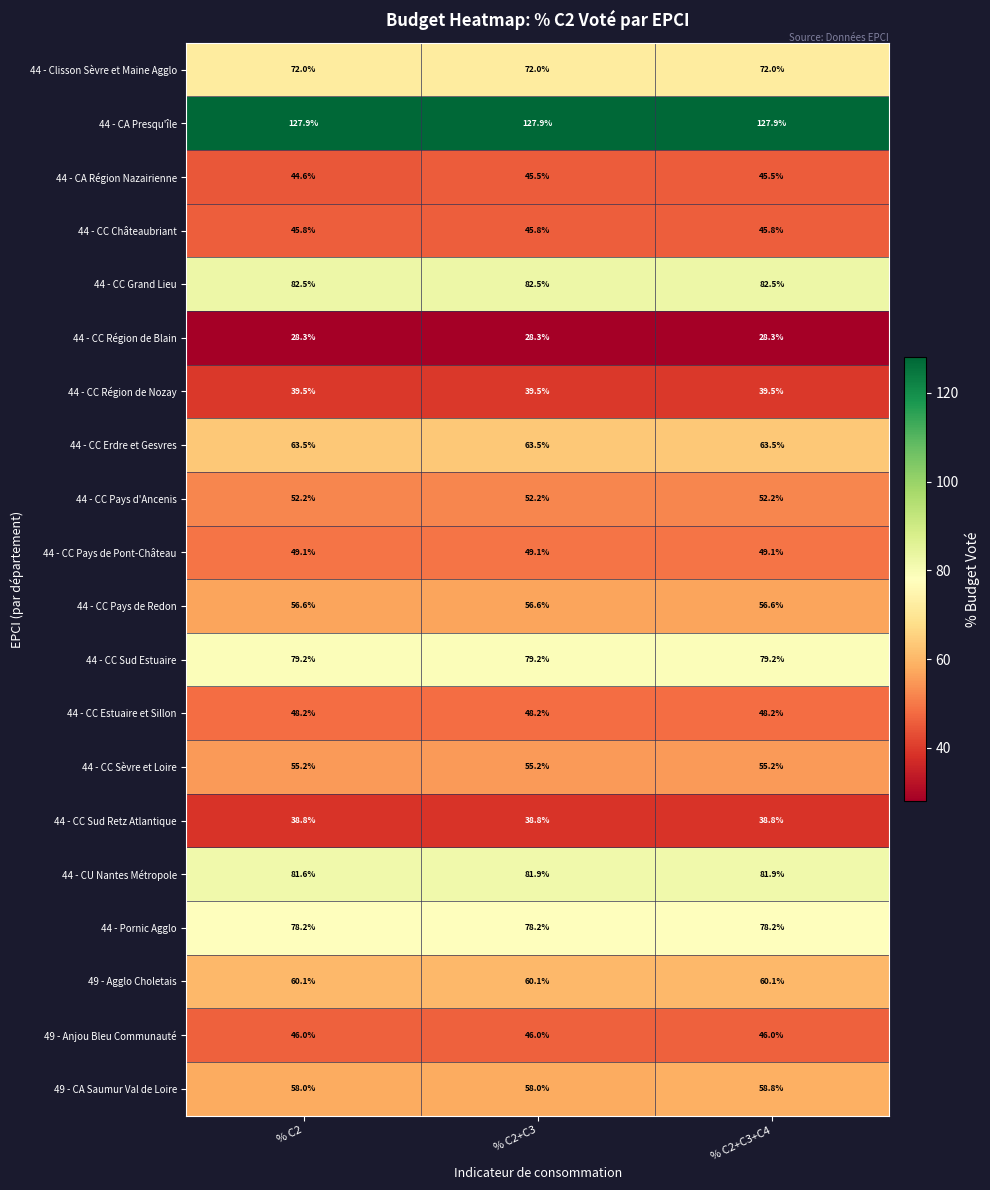

What value does the 44 - CC Région de Nozay series have at % C2?

39.5